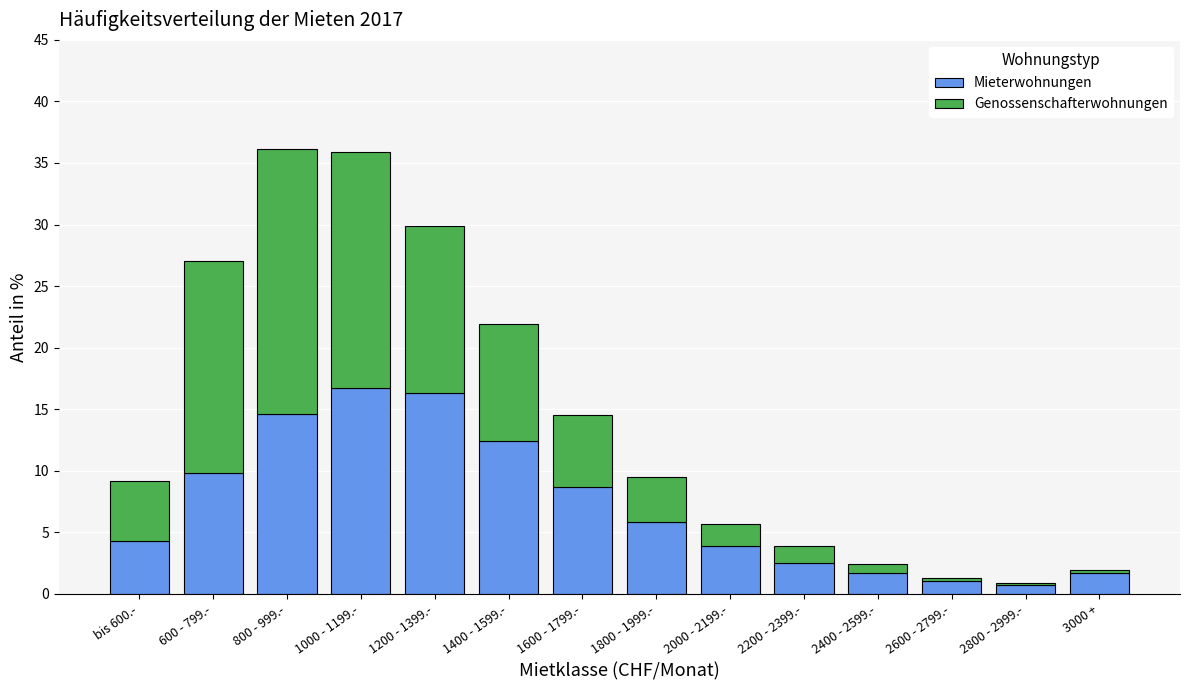

Reading right to left, what are the values for Mieterwohnungen?

1.7	0.7	1.0	1.7	2.5	3.9	5.8	8.7	12.4	16.3	16.7	14.6	9.8	4.3